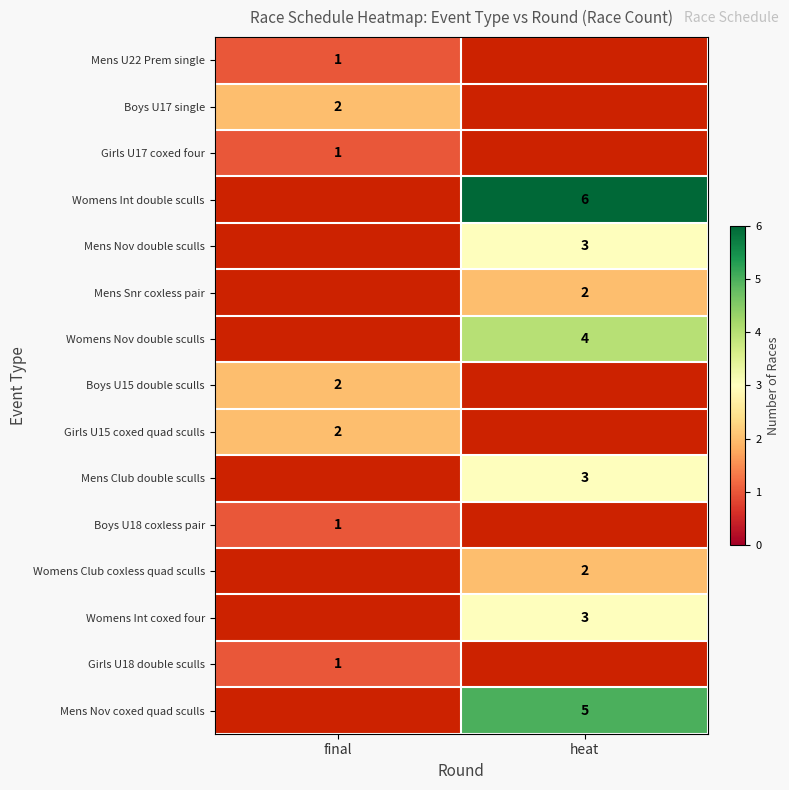

True or false: Boys U17 single has a value of 3 at final.

False